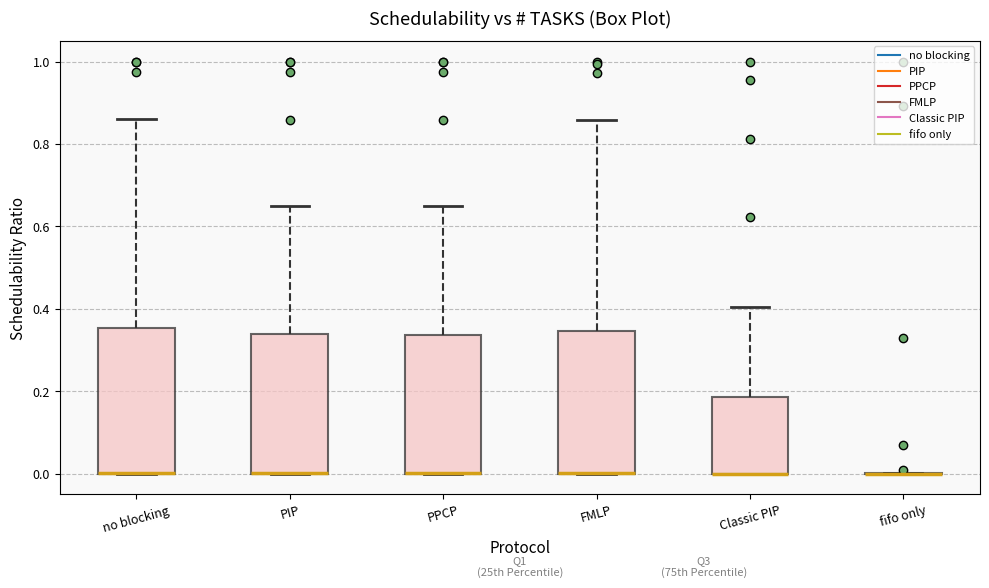

Where is the upper edge of the box for PPCP on the y-axis? The values are not printed on the chart, so give them approximately, as read against the axis.

0.34